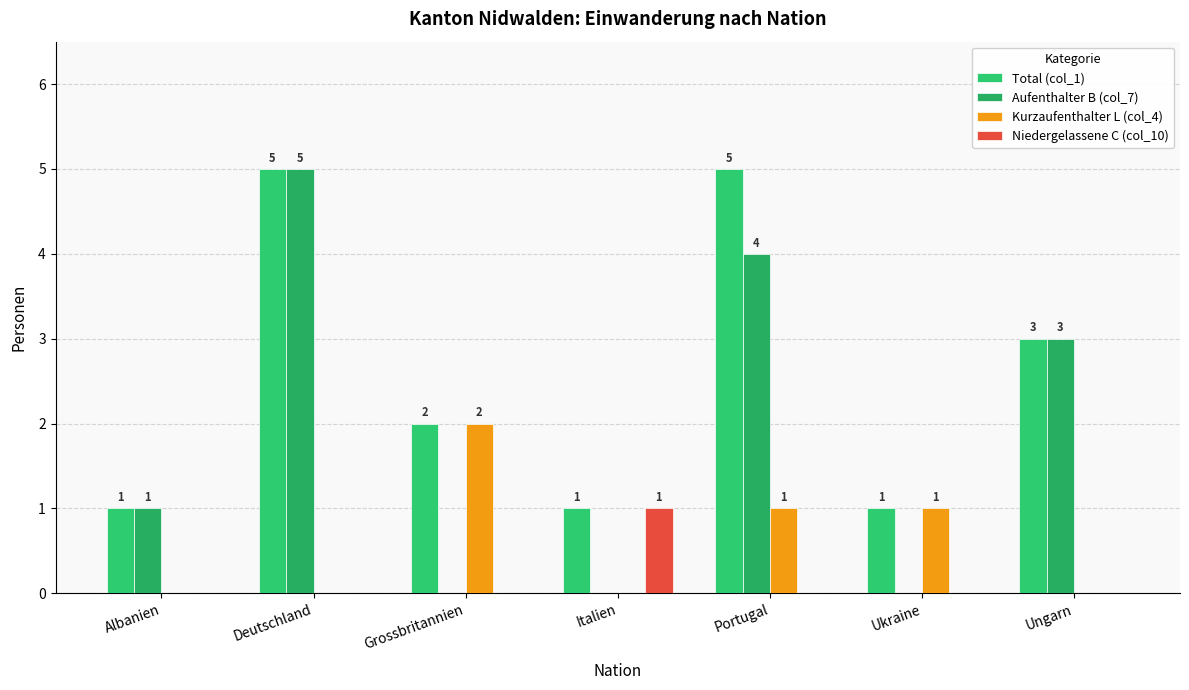

What is the approximate value of Total (col_1) at Ungarn?

3